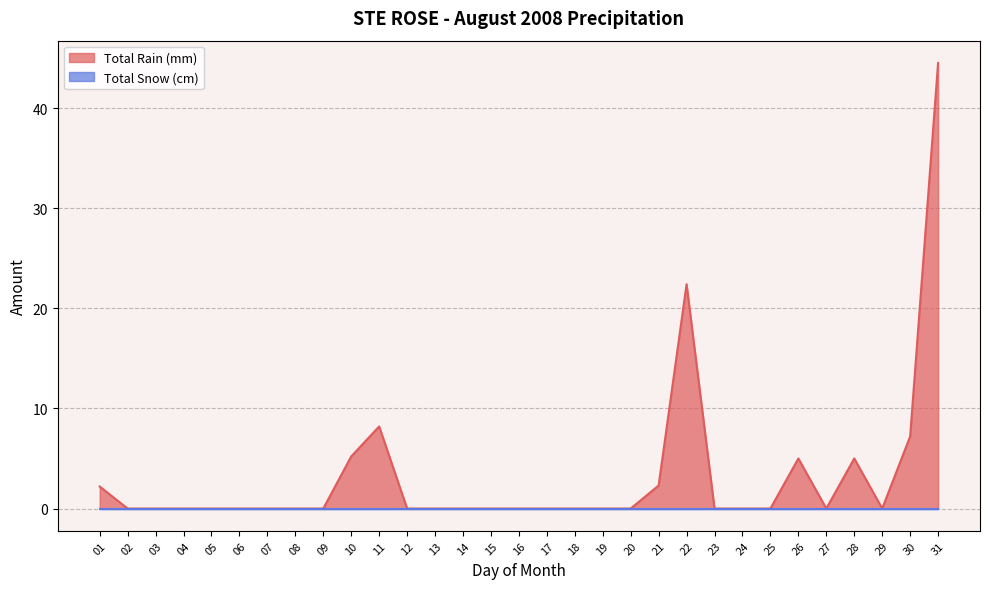

How many lines are shown in the chart?

2